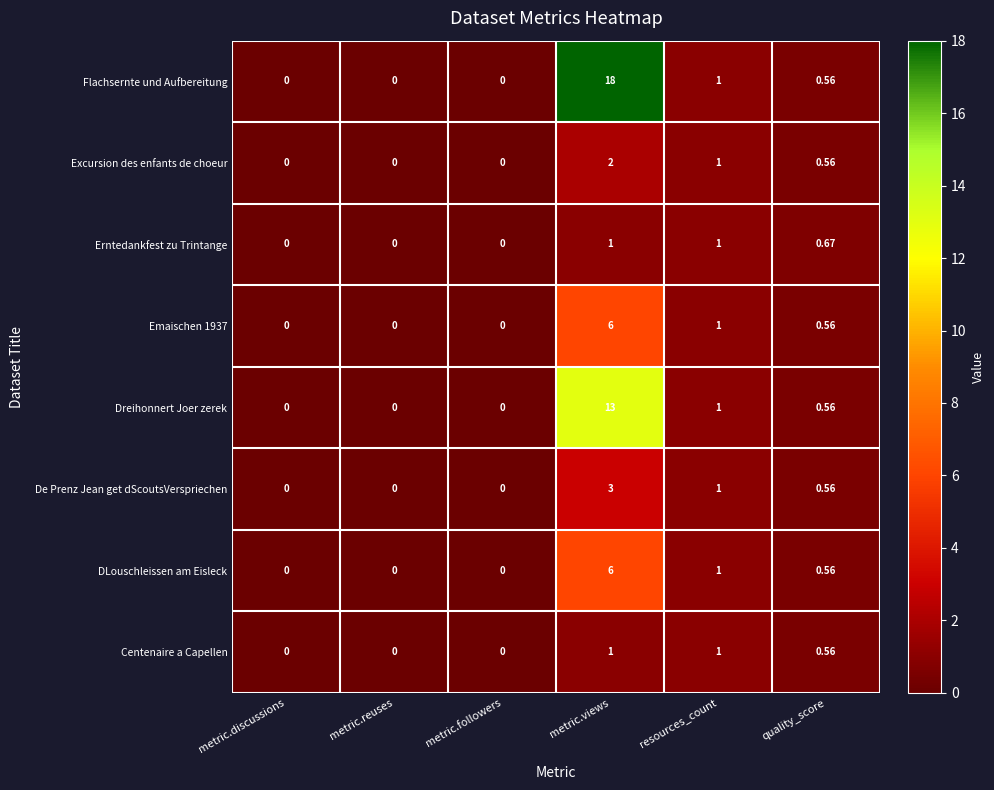

Where is Excursion des enfants de choeur nearest to the value 1?

resources_count